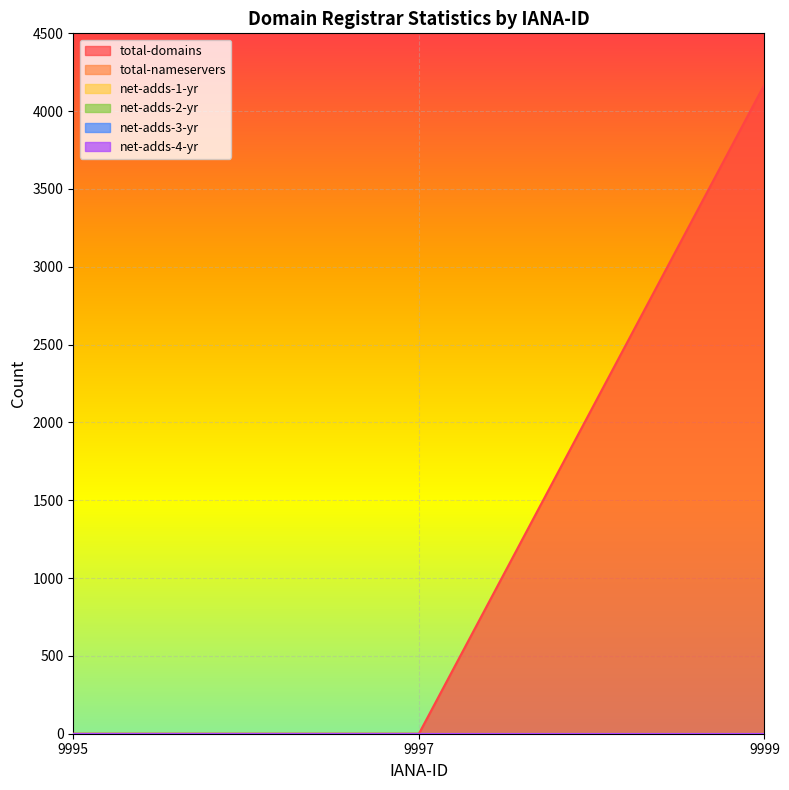

Count the number of data series in this chart.

6